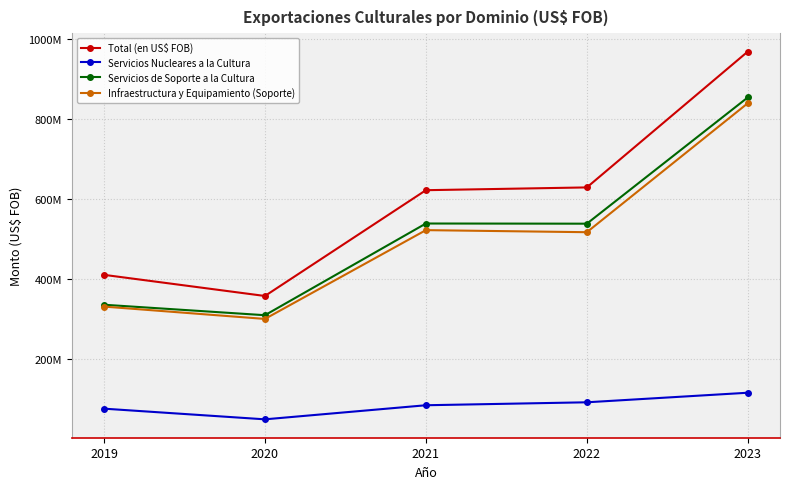

Which series has the largest range (max minus min)?

Total (en US$ FOB)